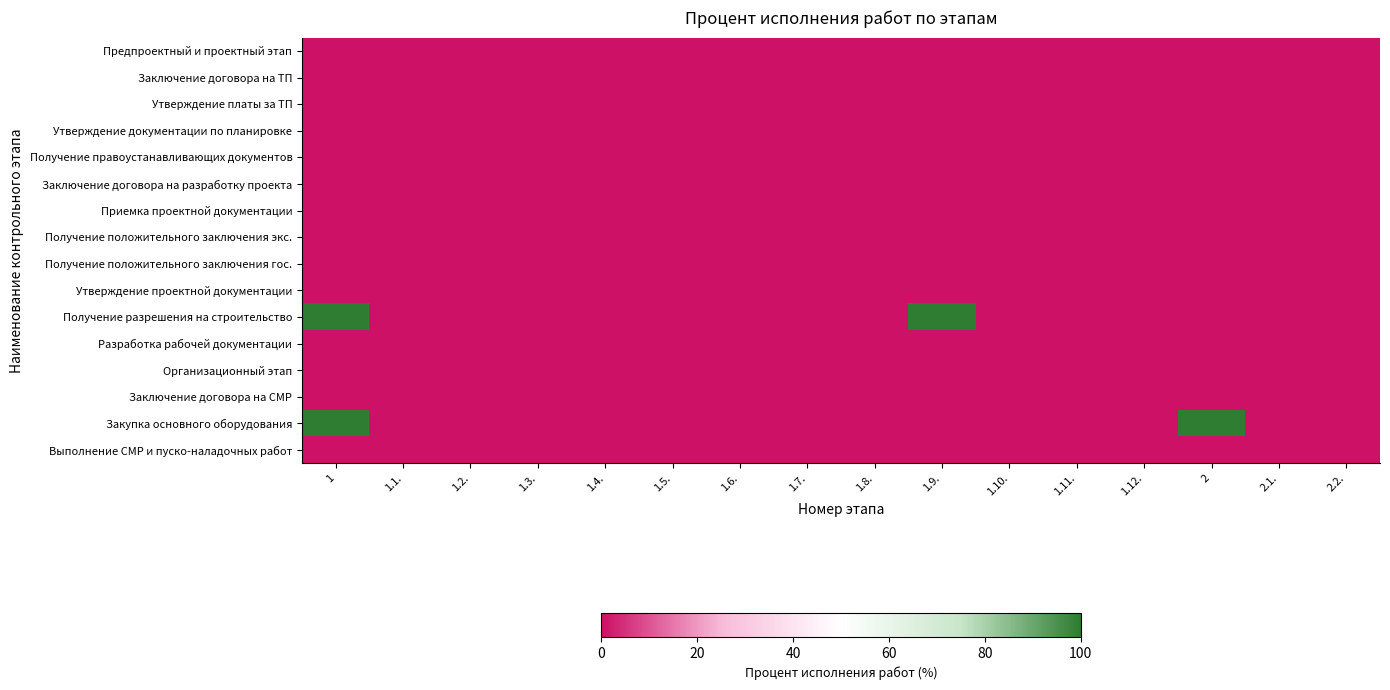

How many categories are shown in the chart?

16